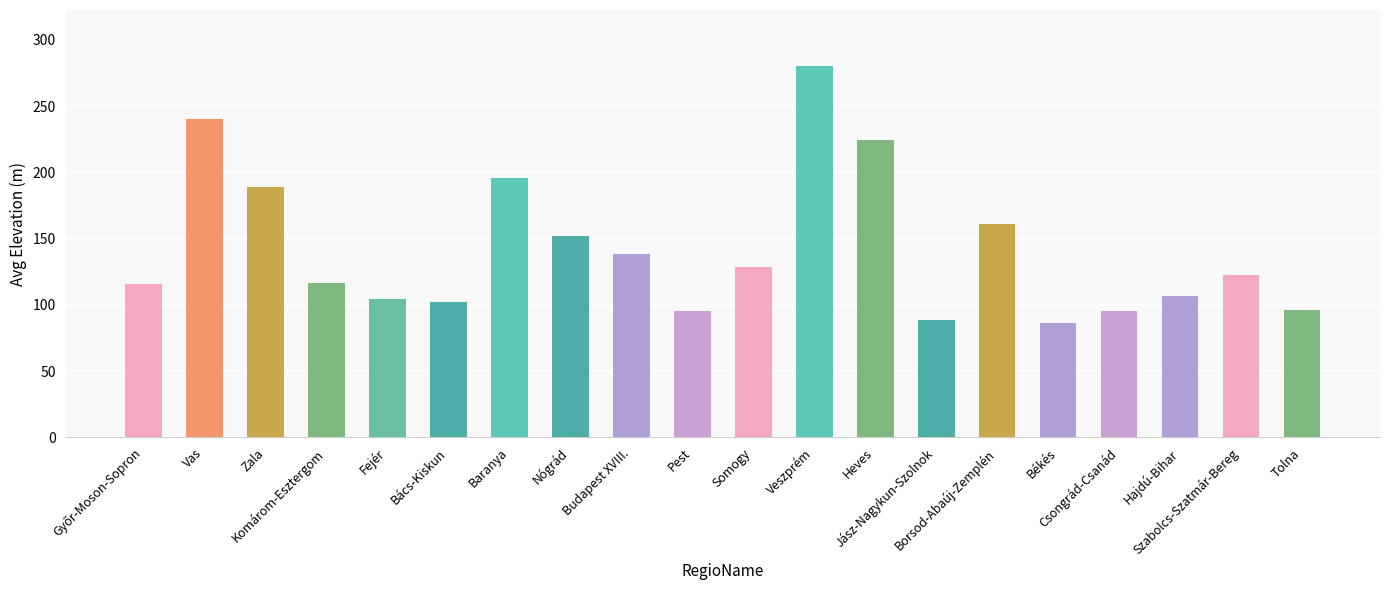

Which has a higher value, Szabolcs-Szatmár-Bereg or Zala?

Zala